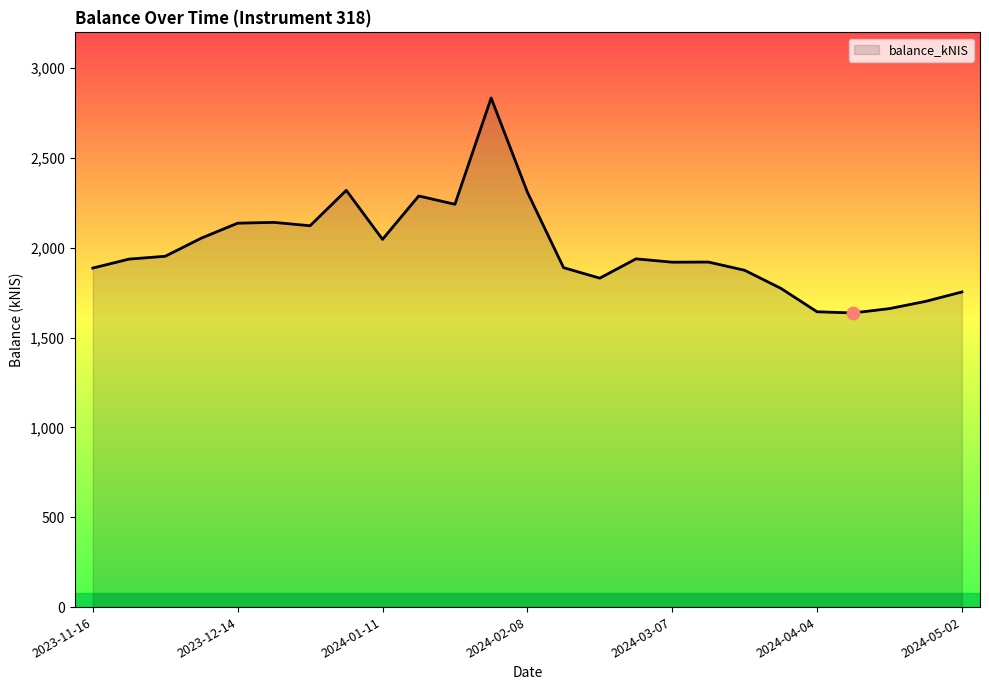

What is the maximum value shown in the chart?

2834.7